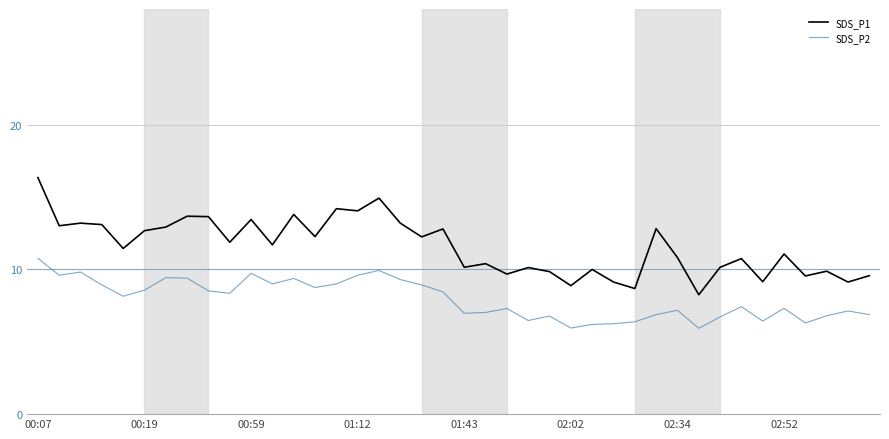

Is this an area chart (filled region under the line)?

No